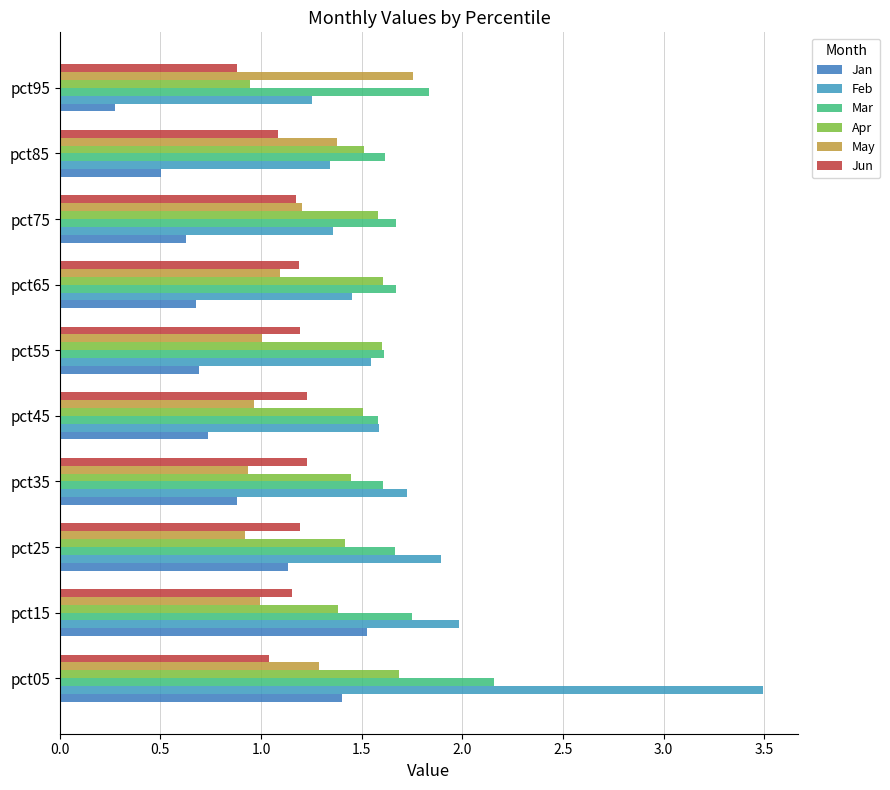

Reading left to right, extract all data points from this chart.

Jan: 1.4	1.5	1.1	0.9	0.7	0.7	0.7	0.6	0.5	0.3
Feb: 3.5	2.0	1.9	1.7	1.6	1.5	1.5	1.4	1.3	1.3
Mar: 2.2	1.7	1.7	1.6	1.6	1.6	1.7	1.7	1.6	1.8
Apr: 1.7	1.4	1.4	1.4	1.5	1.6	1.6	1.6	1.5	0.9
May: 1.3	1.0	0.9	0.9	1.0	1.0	1.1	1.2	1.4	1.8
Jun: 1.0	1.2	1.2	1.2	1.2	1.2	1.2	1.2	1.1	0.9